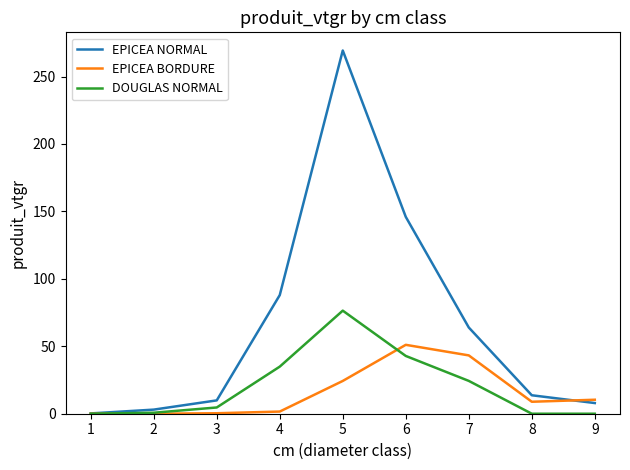

What is the approximate value of EPICEA NORMAL at 4?

88.0